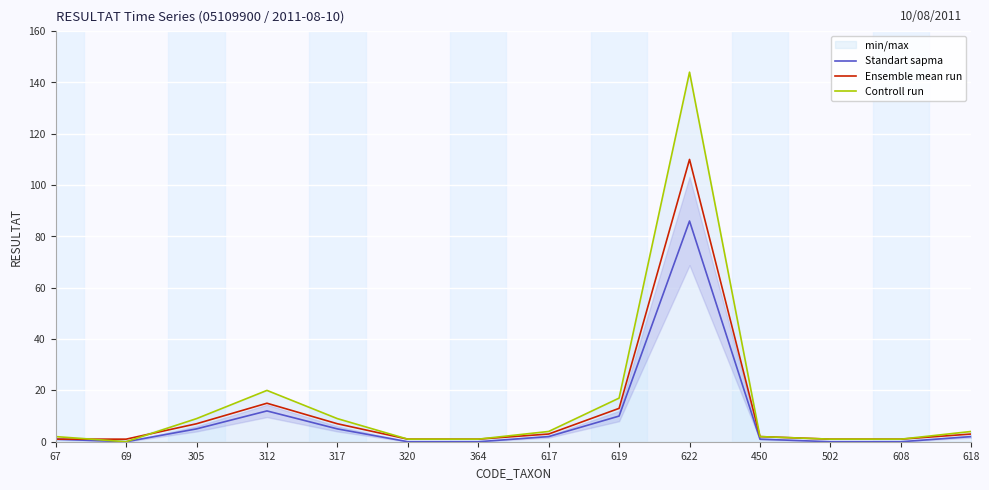

True or false: Standart sapma and Controll run cross at least once.

False